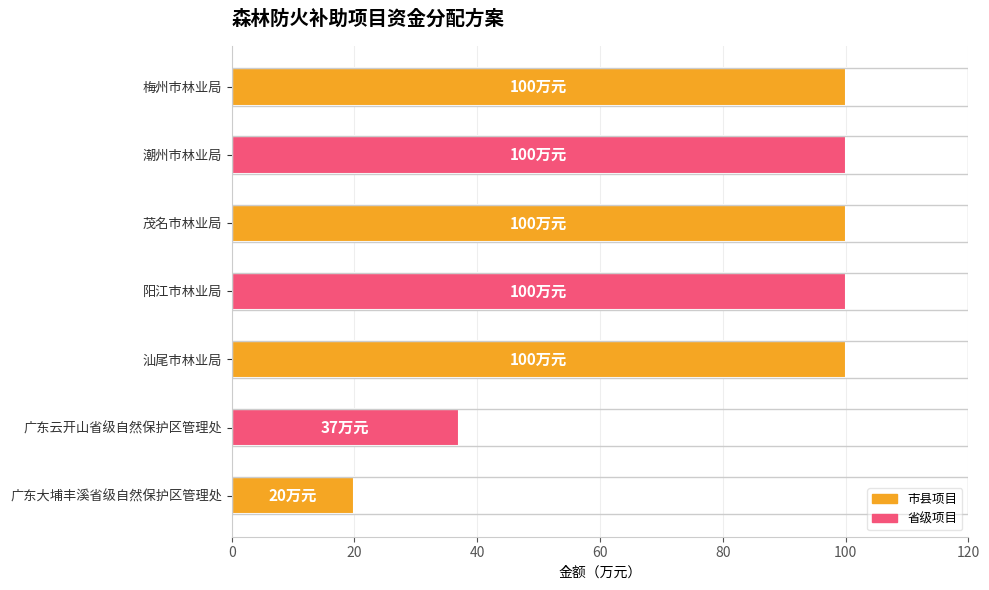

At which label is the value closest to 60?

广东云开山省级自然保护区管理处